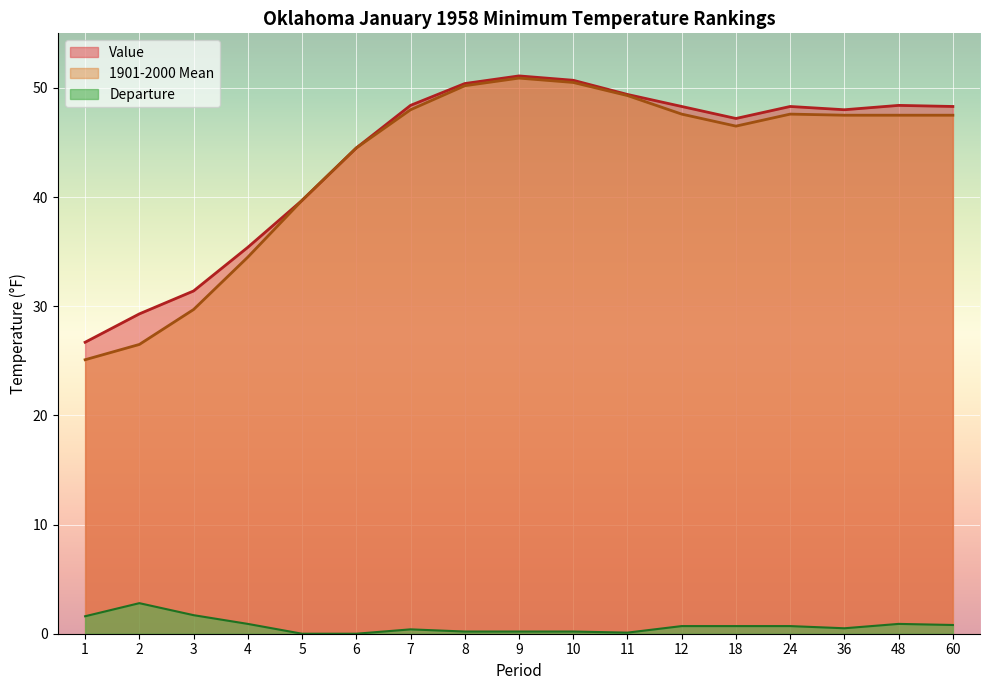

Which series changed the most between 9 and 12?

1901-2000 Mean